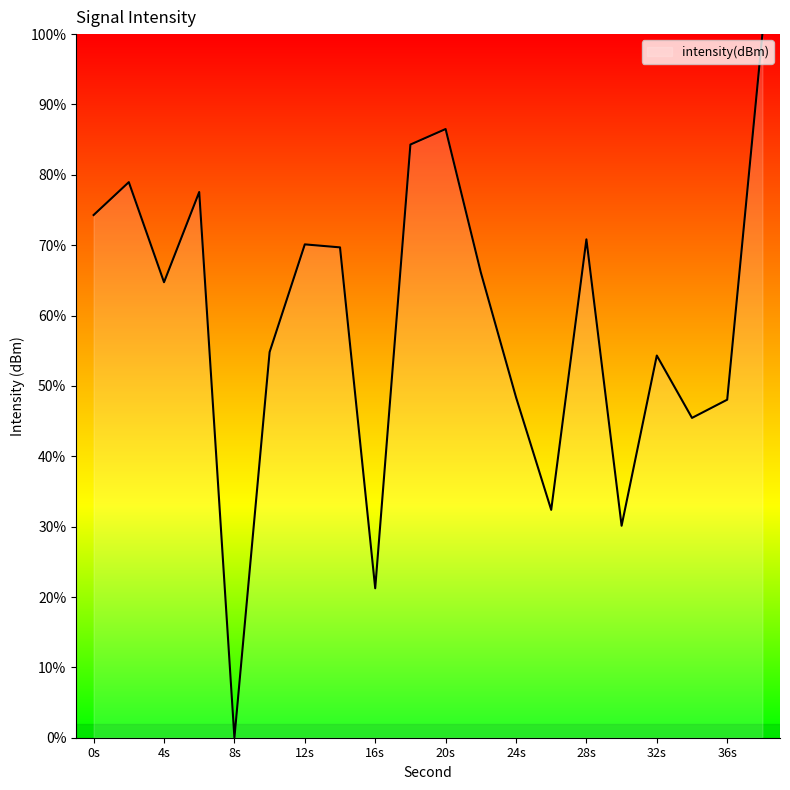

What is the maximum value shown in the chart?

100.0